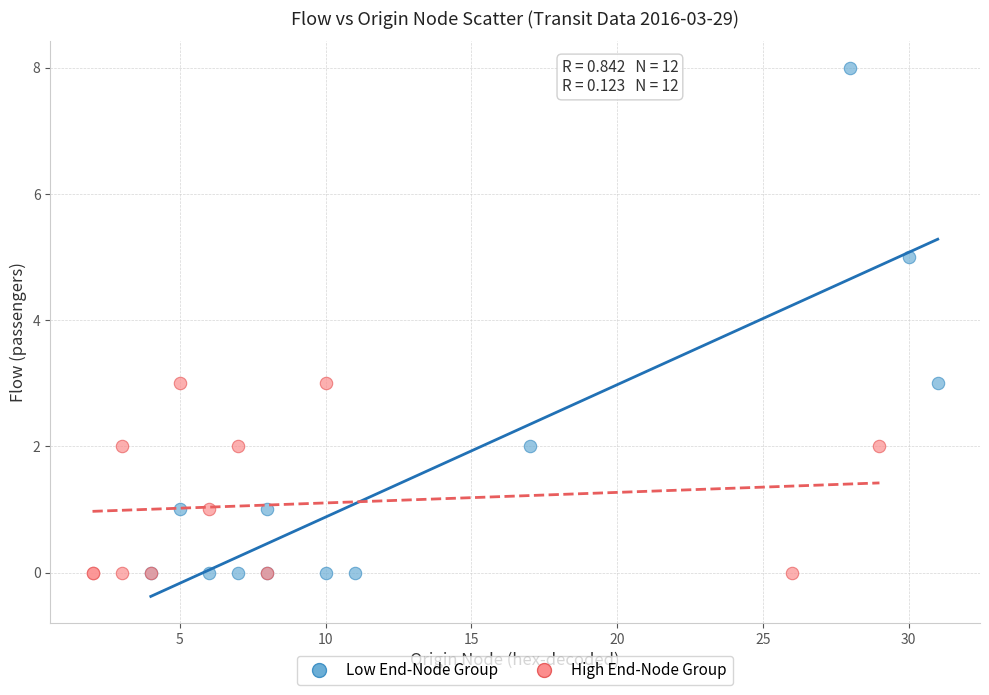

Which series has the largest Y range (max minus min)?

Low End-Node Group